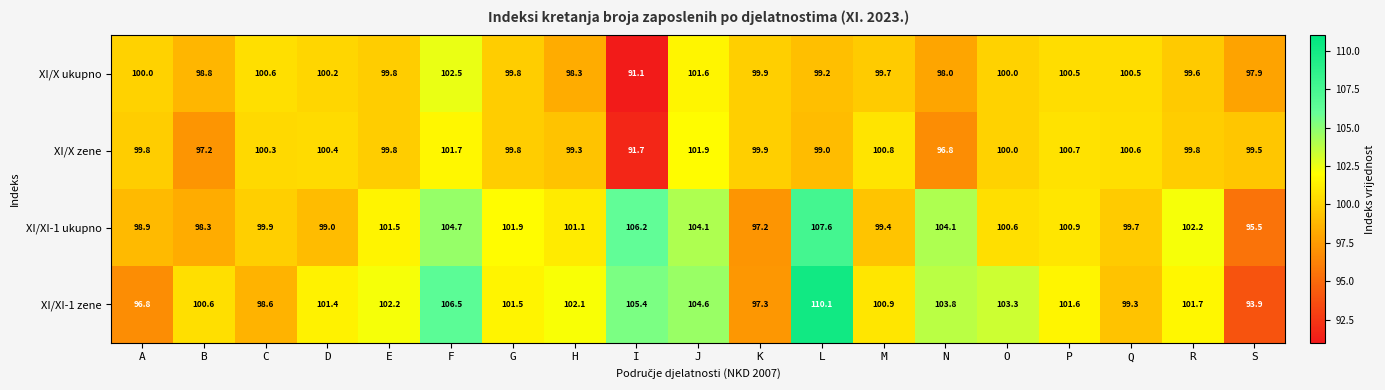

Which series has the largest range (max minus min)?

XI/XI-1 zene